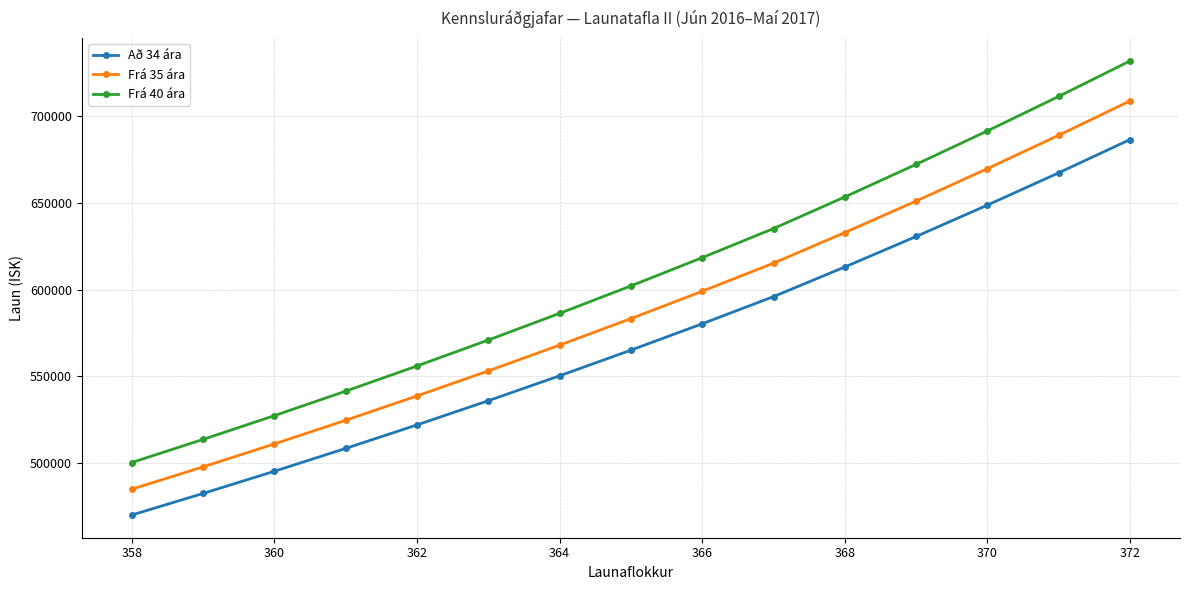

What is the maximum value shown in the chart?

732080